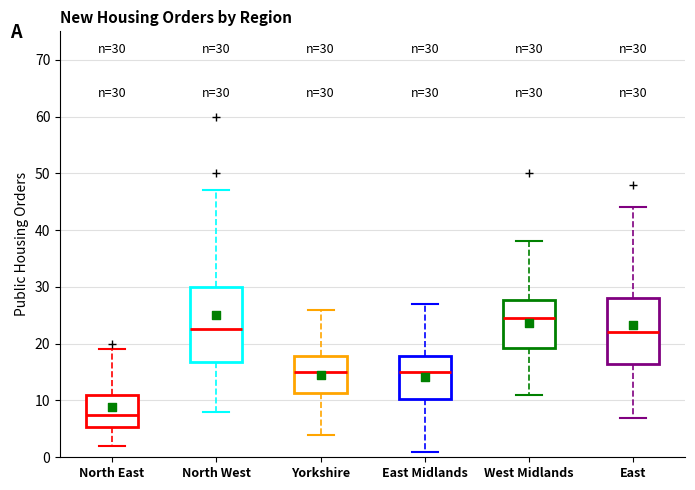

Comparing the boxes themselves (not the whiskers), which one is the tallest?

North West